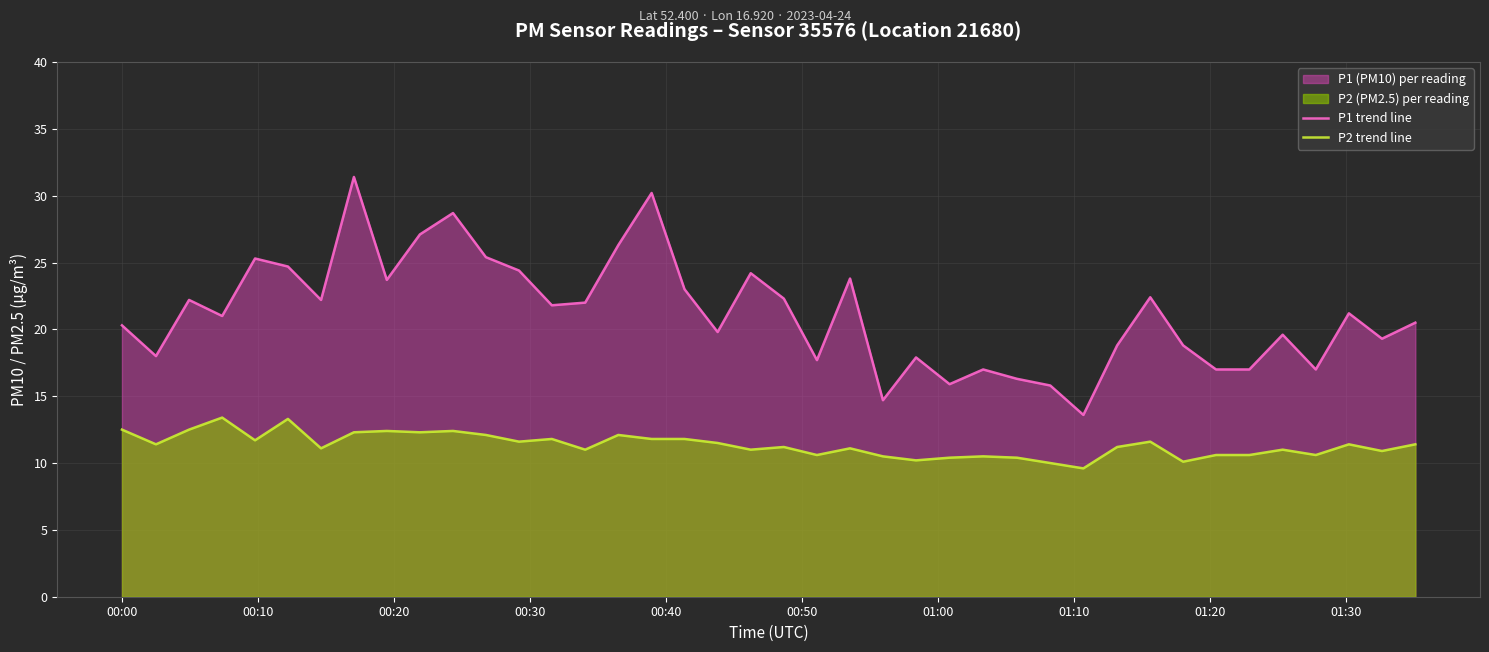

True or false: P2 trend line and P1 trend line intersect in this chart.

False